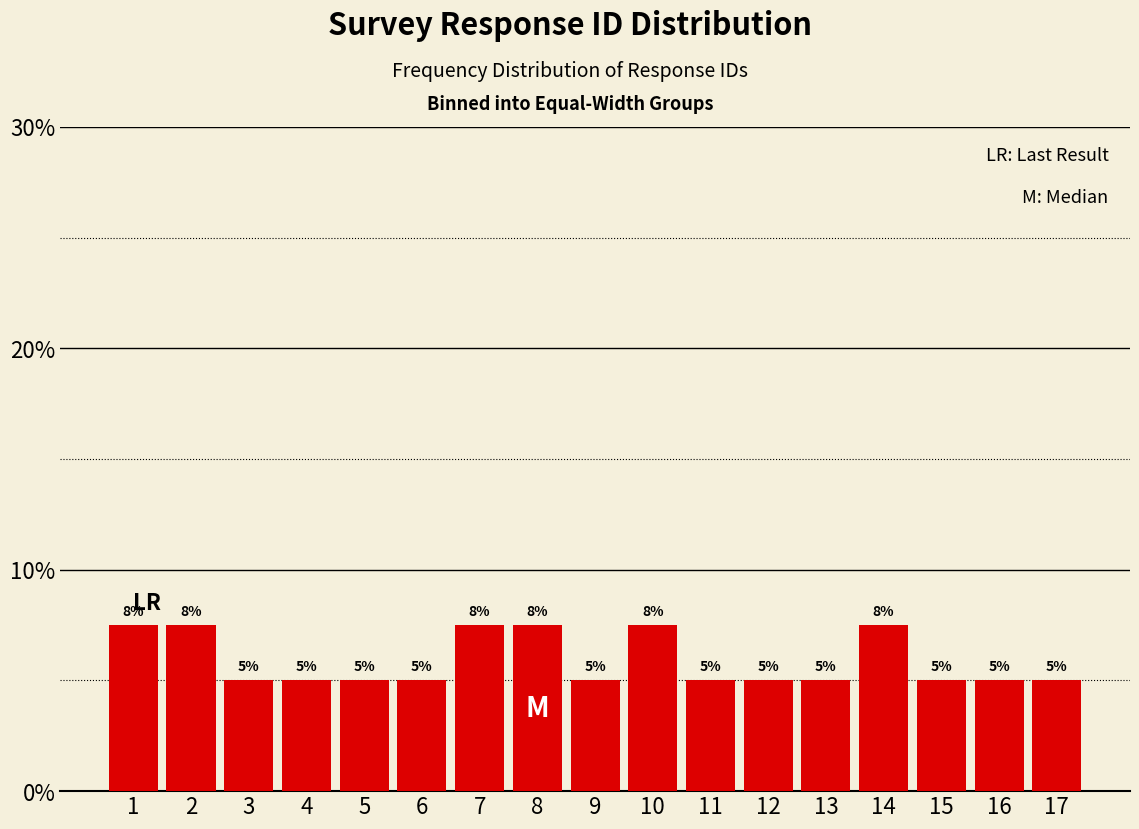

The value at 8 is 11.5. True or false?

False